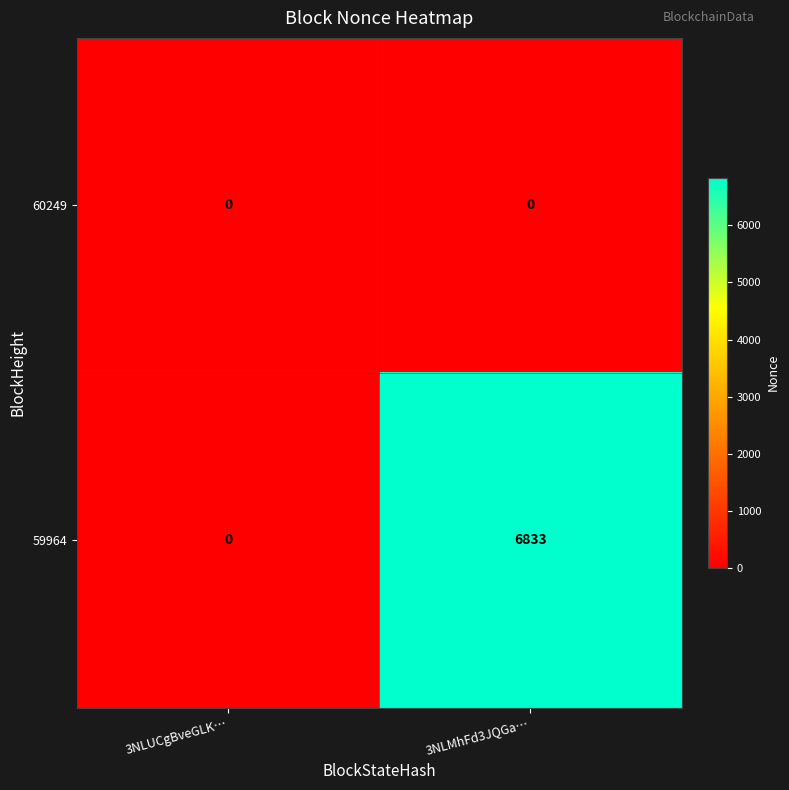

Which series has the widest spread of values?

59964